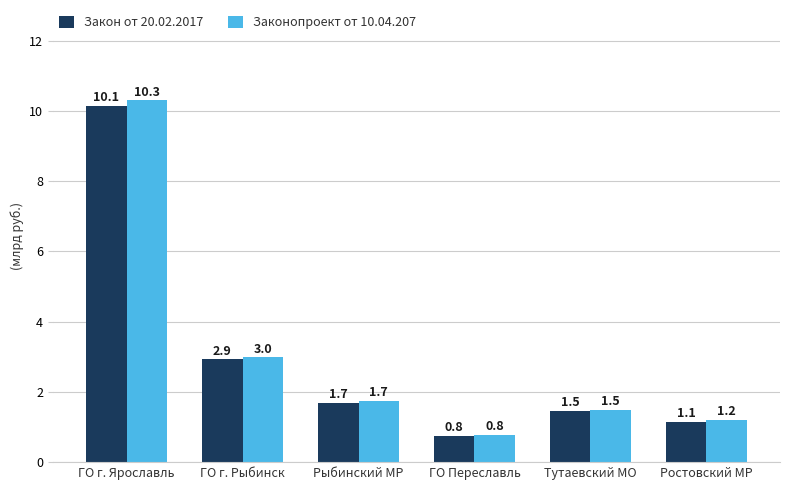

What is the total value across all series at Рыбинский МР?

3.4